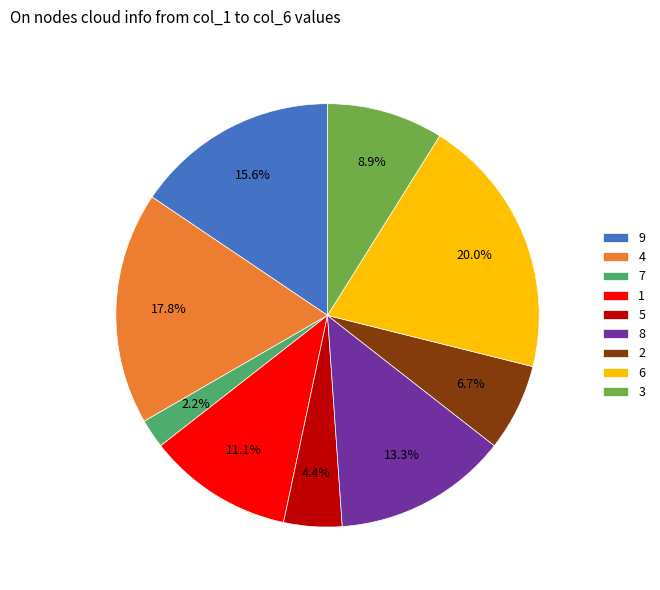

Do 7 and 4 together represent more than half of the pie?

No